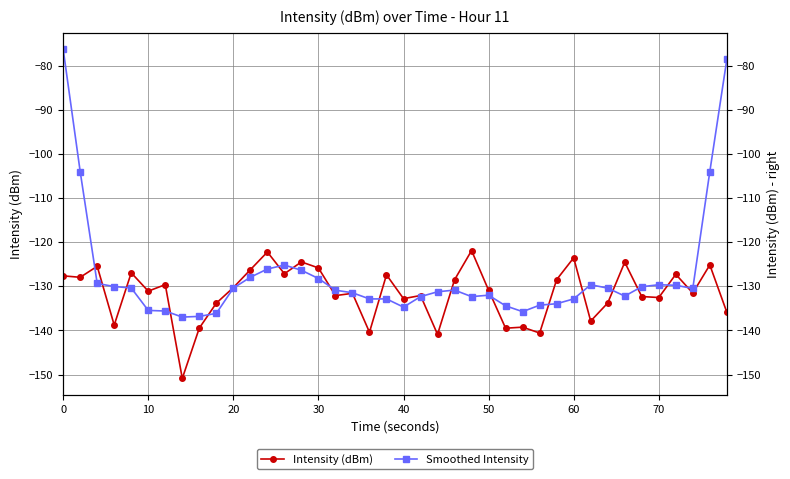

How many values in the Smoothed Intensity series exceed -130?

13